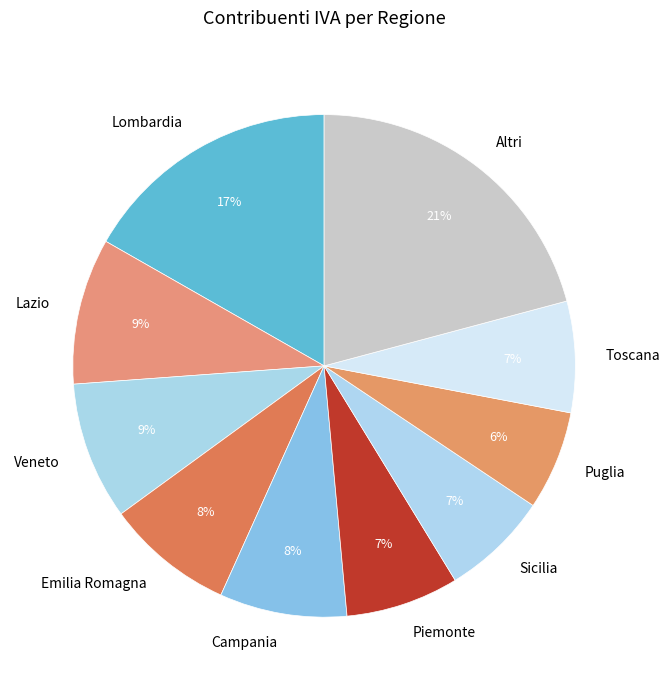

What is the largest slice in the pie chart?

Altri